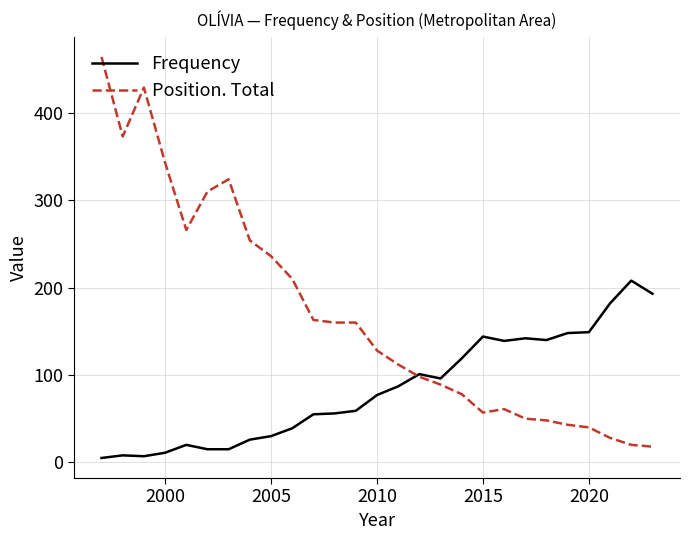

What is the maximum value for Position. Total?

464